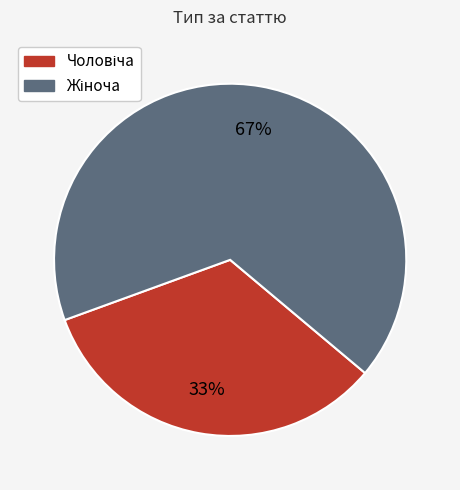

Is there any slice that represents more than half of the pie?

Yes